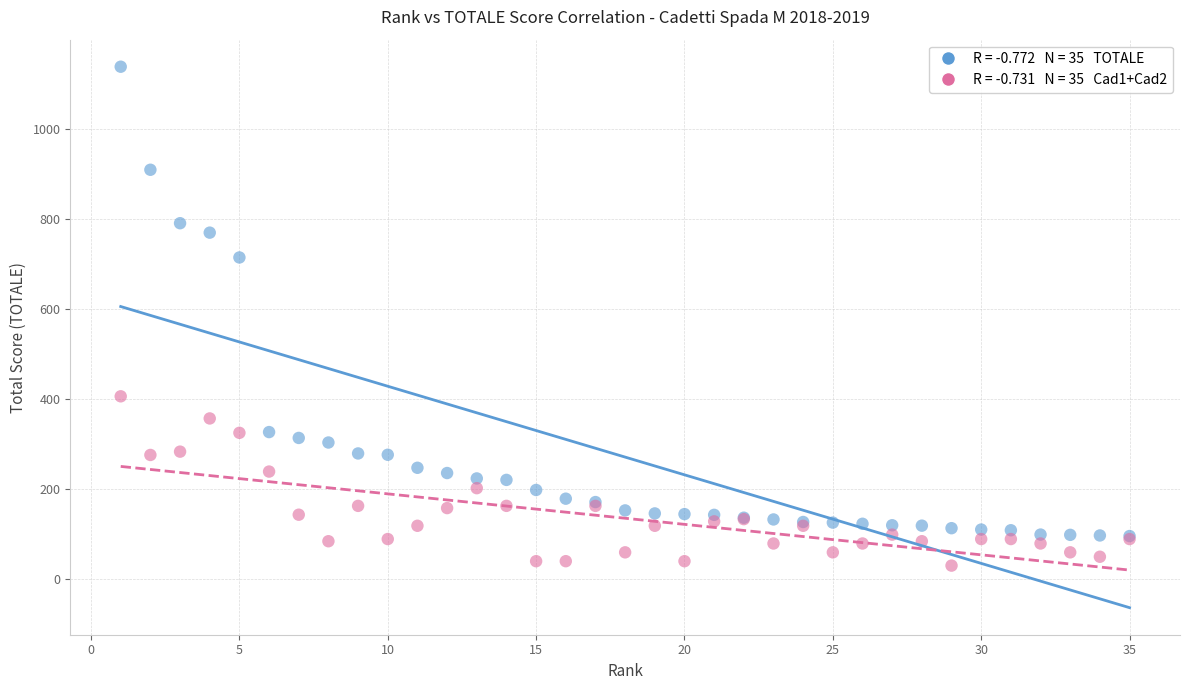

Across all series, what Y value is closest to 584?

714.5